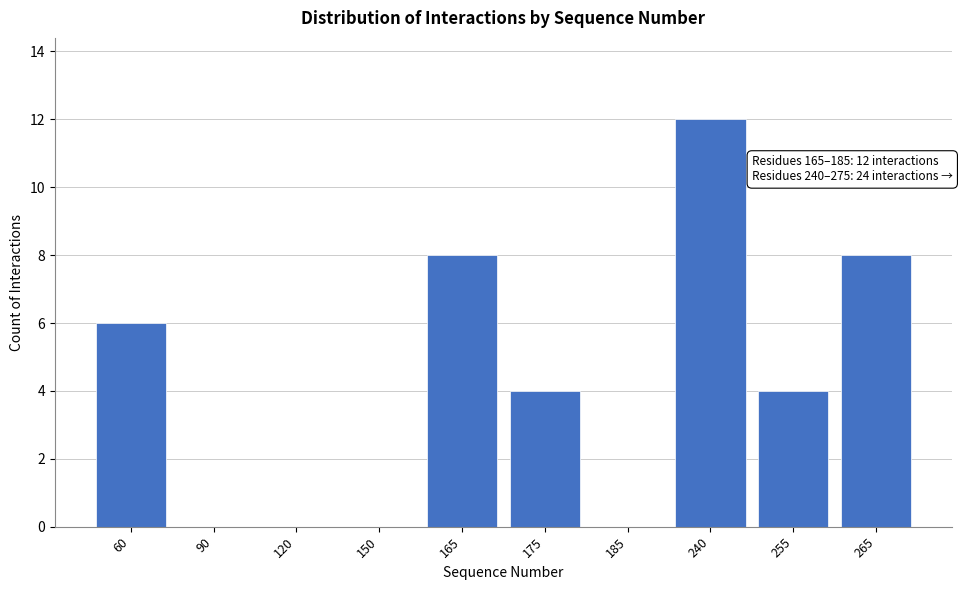

Reading left to right, what are all the values shown in this chart?

60=6	90=0	120=0	150=0	165=8	175=4	185=0	240=12	255=4	265=8